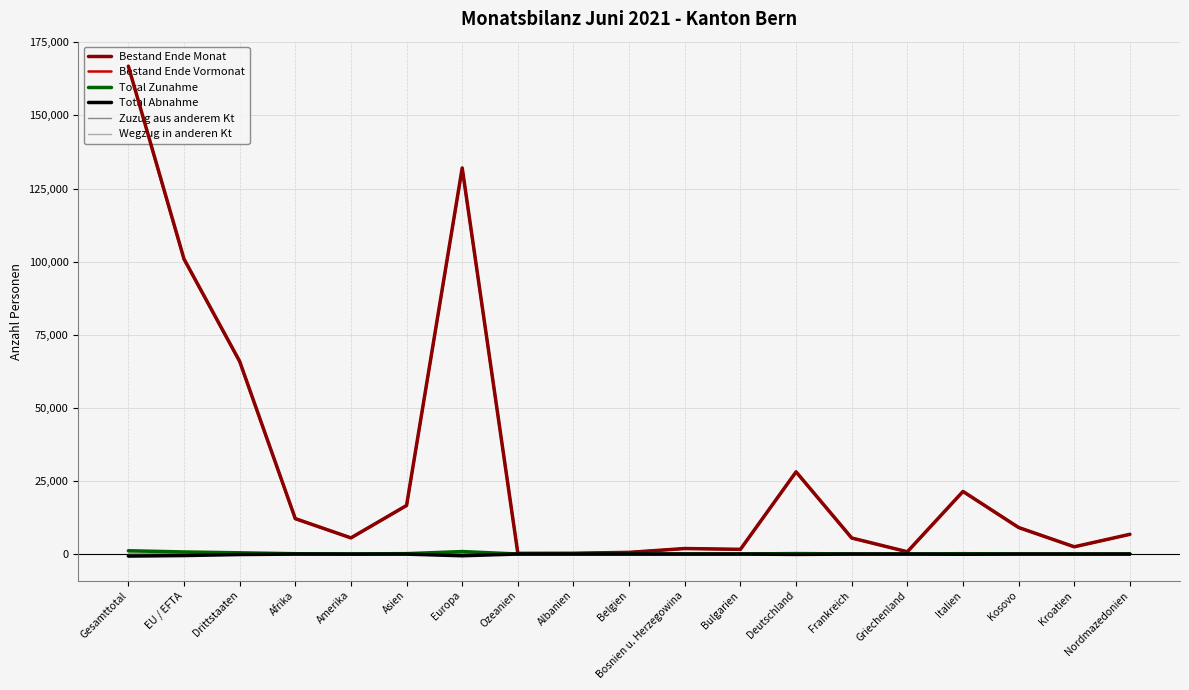

True or false: Bestand Ende Monat has more than 0 interior local peaks.

True